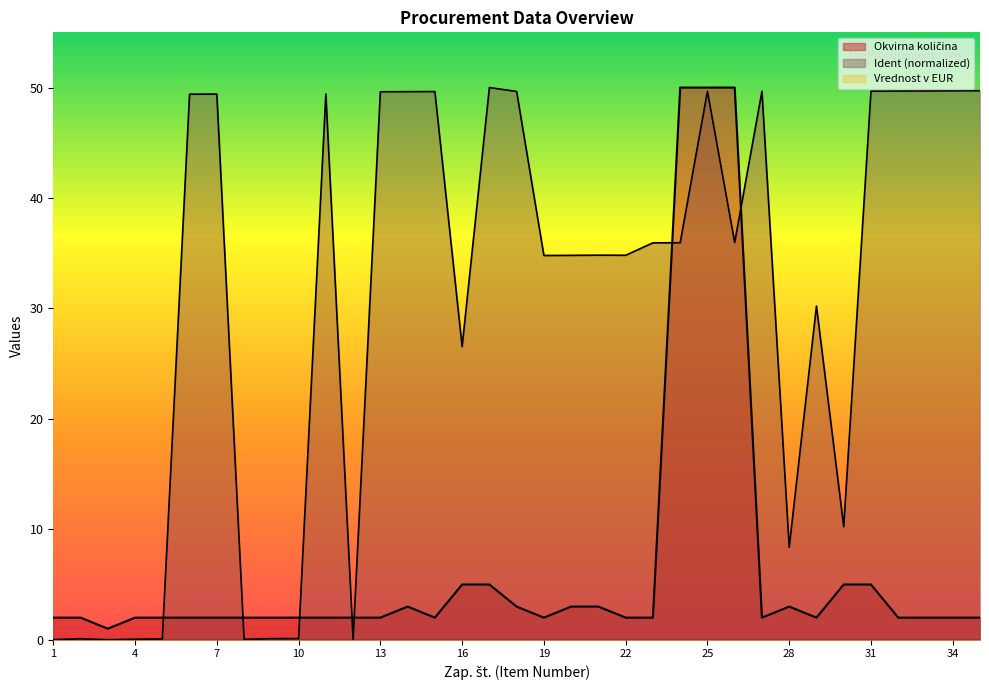

Is the value of Okvirna količina at 12 greater than the value of Ident at 26?

No